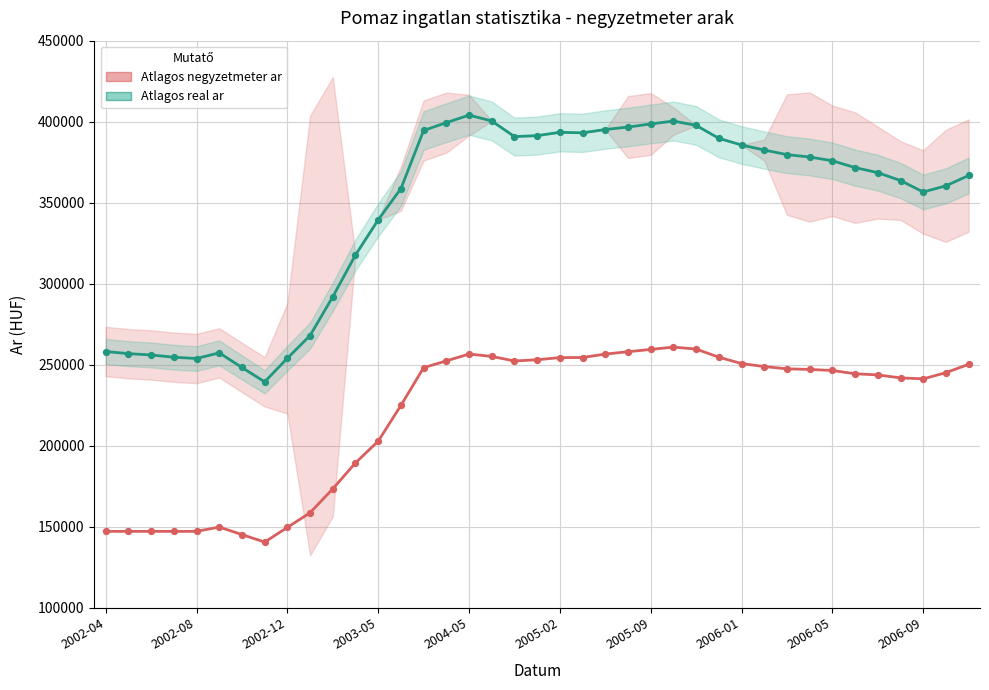

Is the value of Atlagos real ar at 29 greater than the value of Atlagos negyzetmeter ar at 2006-09?

Yes